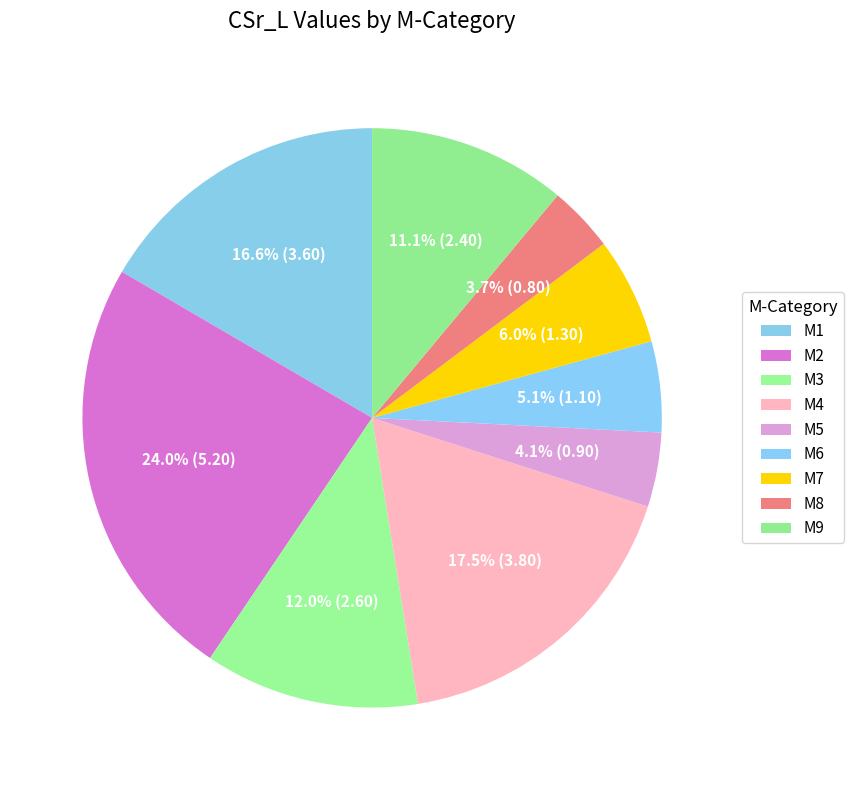

How many segments does this pie chart have?

9